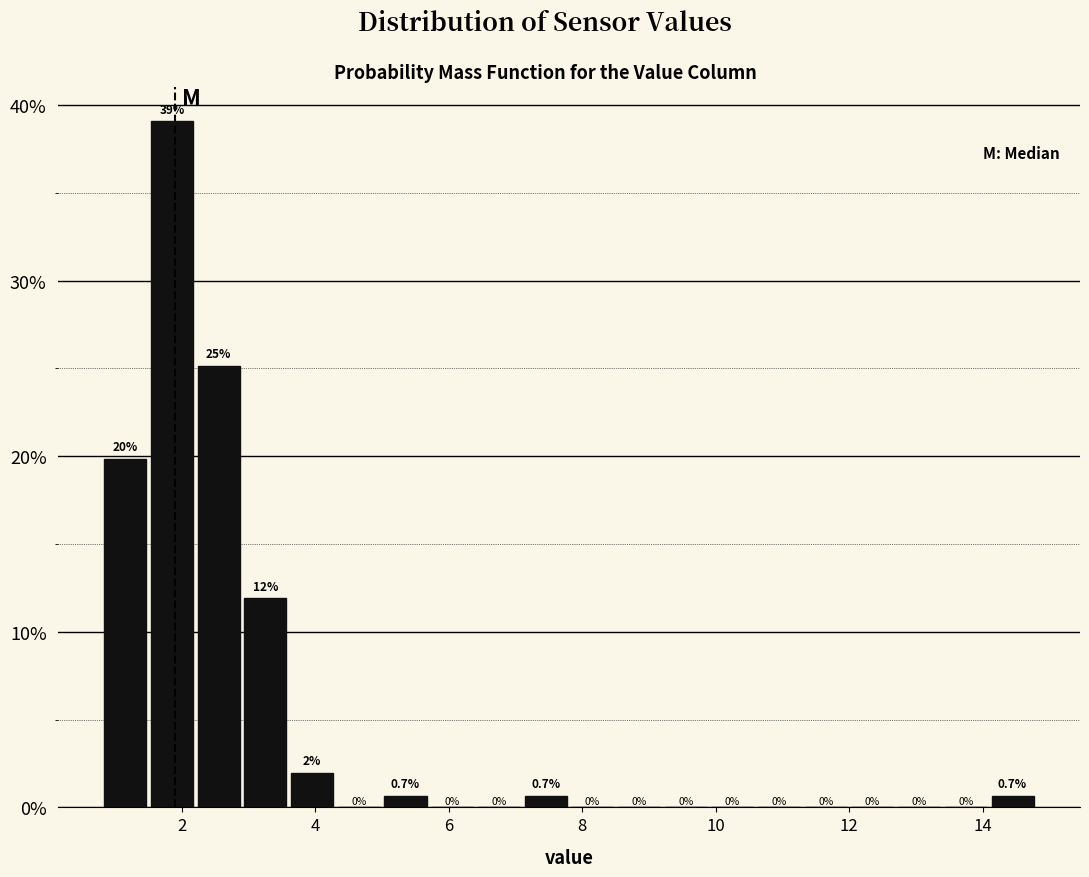

Around what value on the x-axis is the tallest bar? Give the approximate position of its centre, as read against the axis.

1.8